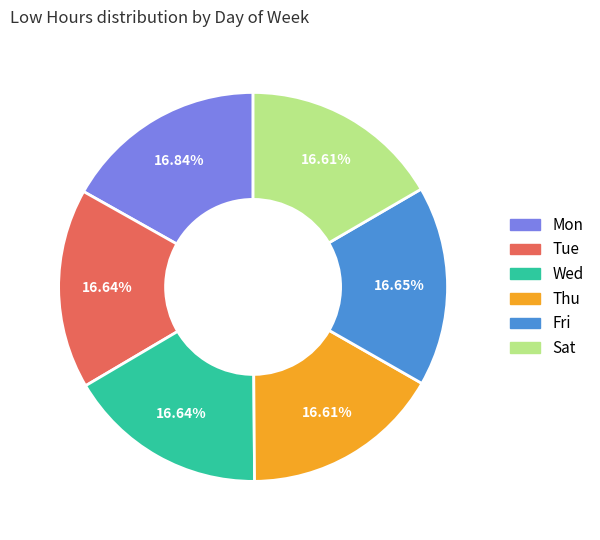

To the nearest percent, what portion does Fri represent?

17%